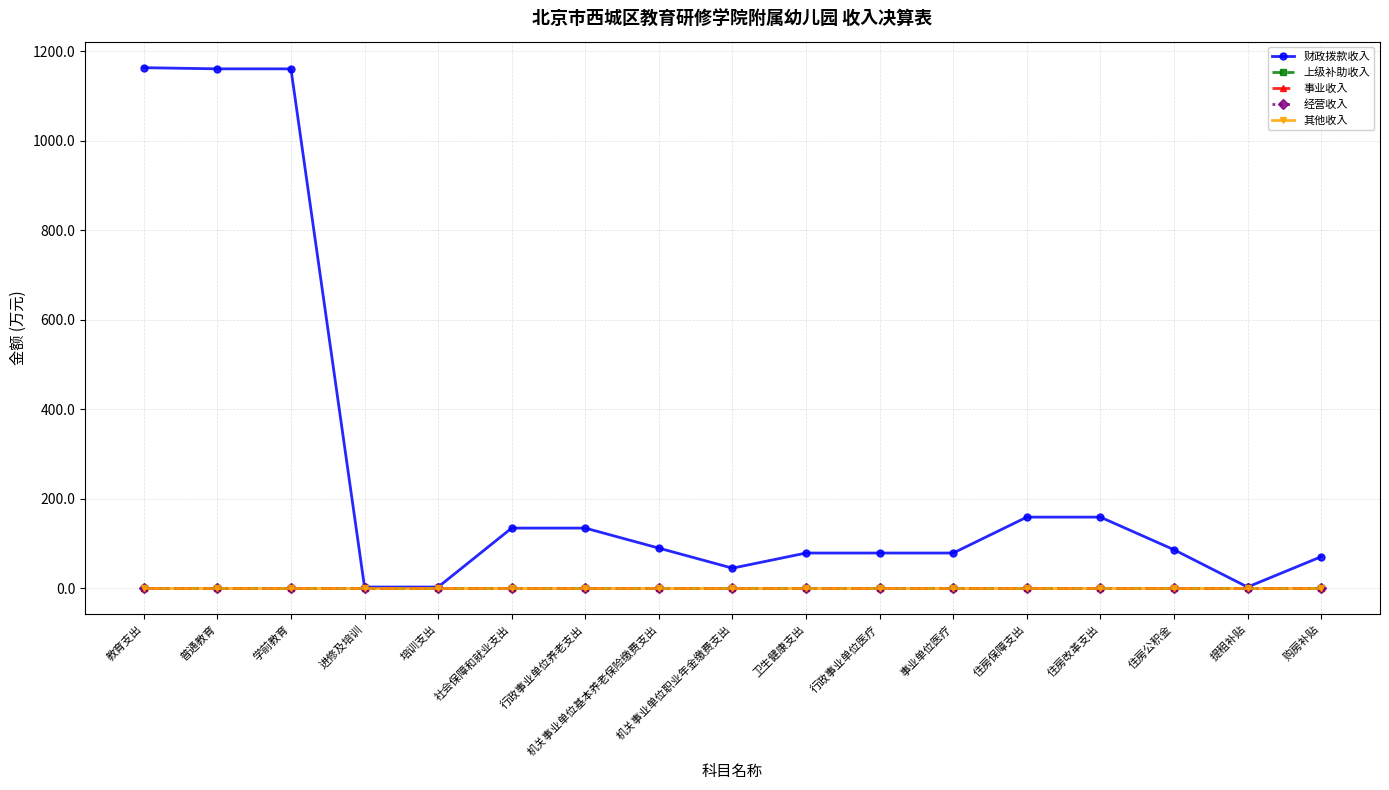

Does the chart have visible grid lines?

Yes